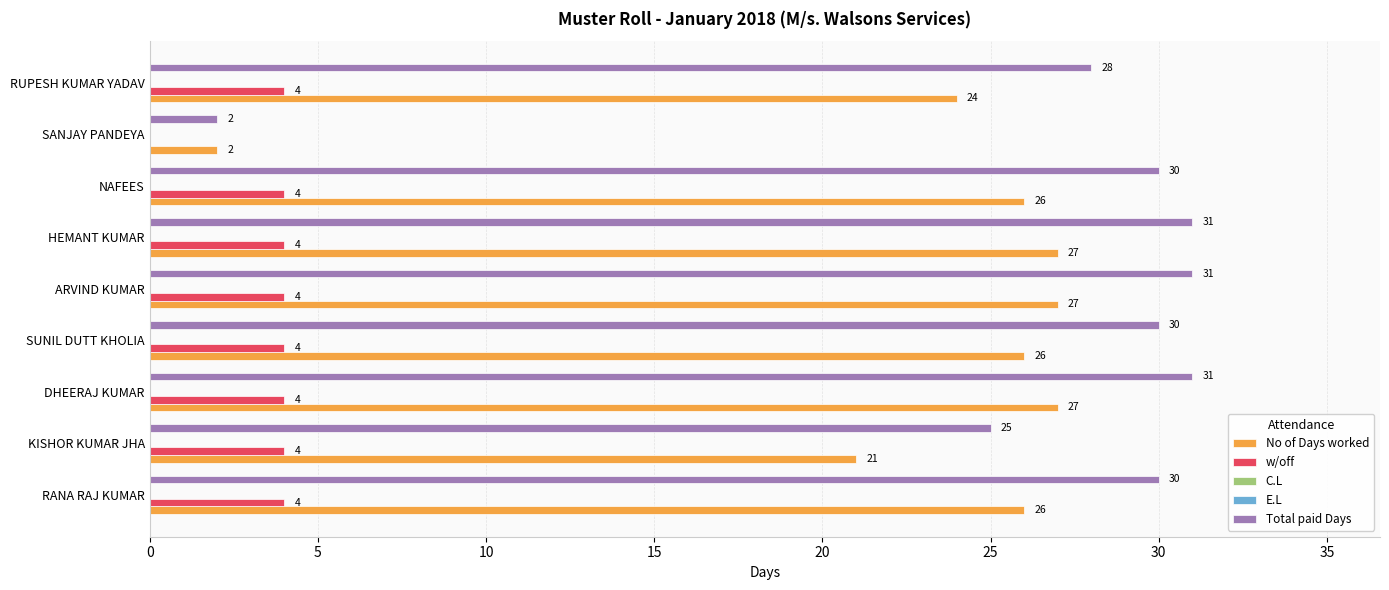

Which series has the largest total across all categories?

Total paid Days